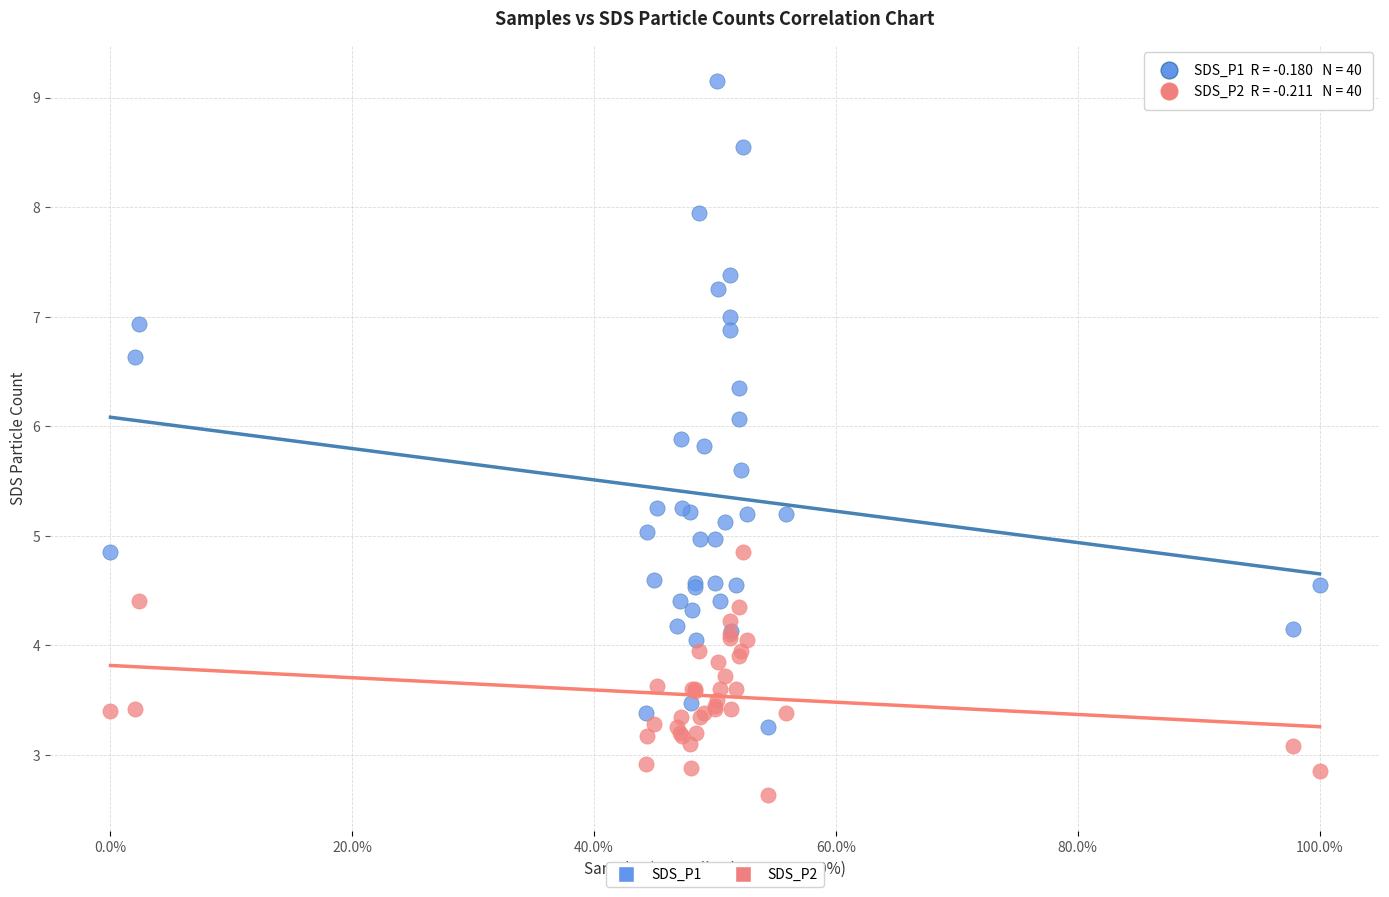

Which series reaches the minimum Y coordinate?

SDS_P2